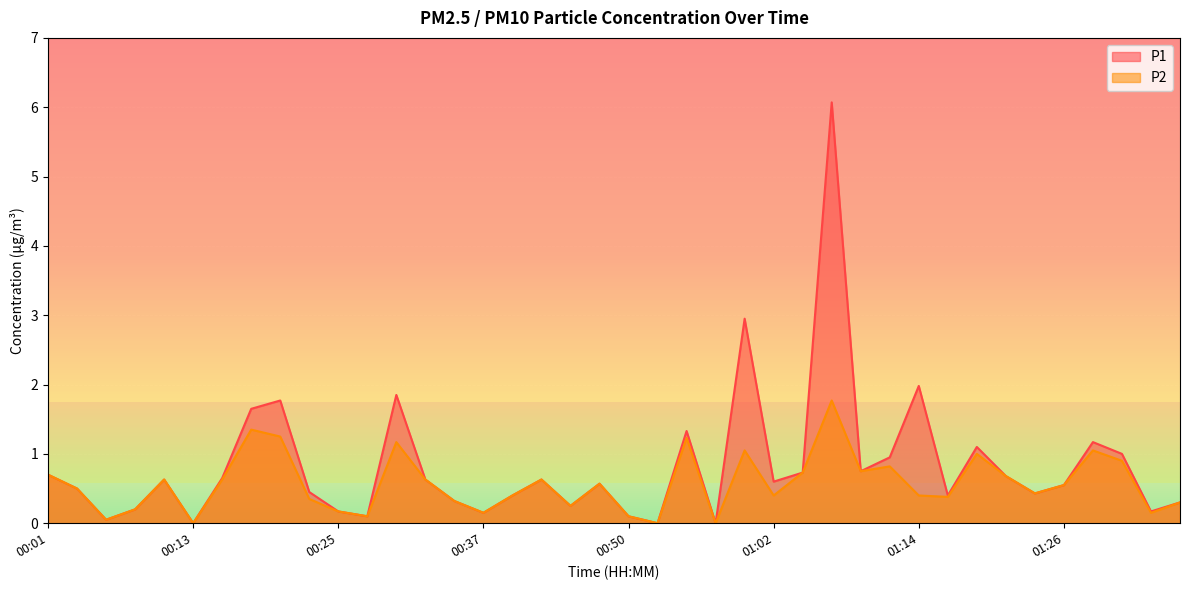

Which category has the lowest value in the P2 series?

00:13